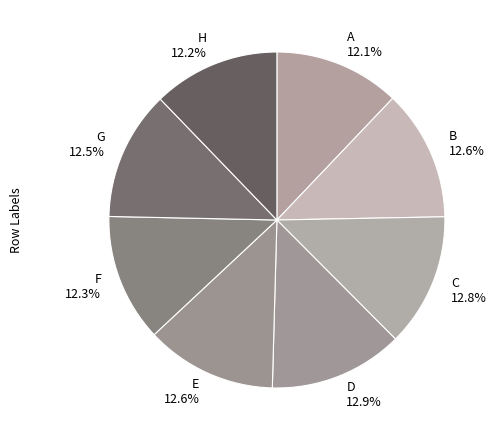

What percentage do E and D together represent?

25.5%